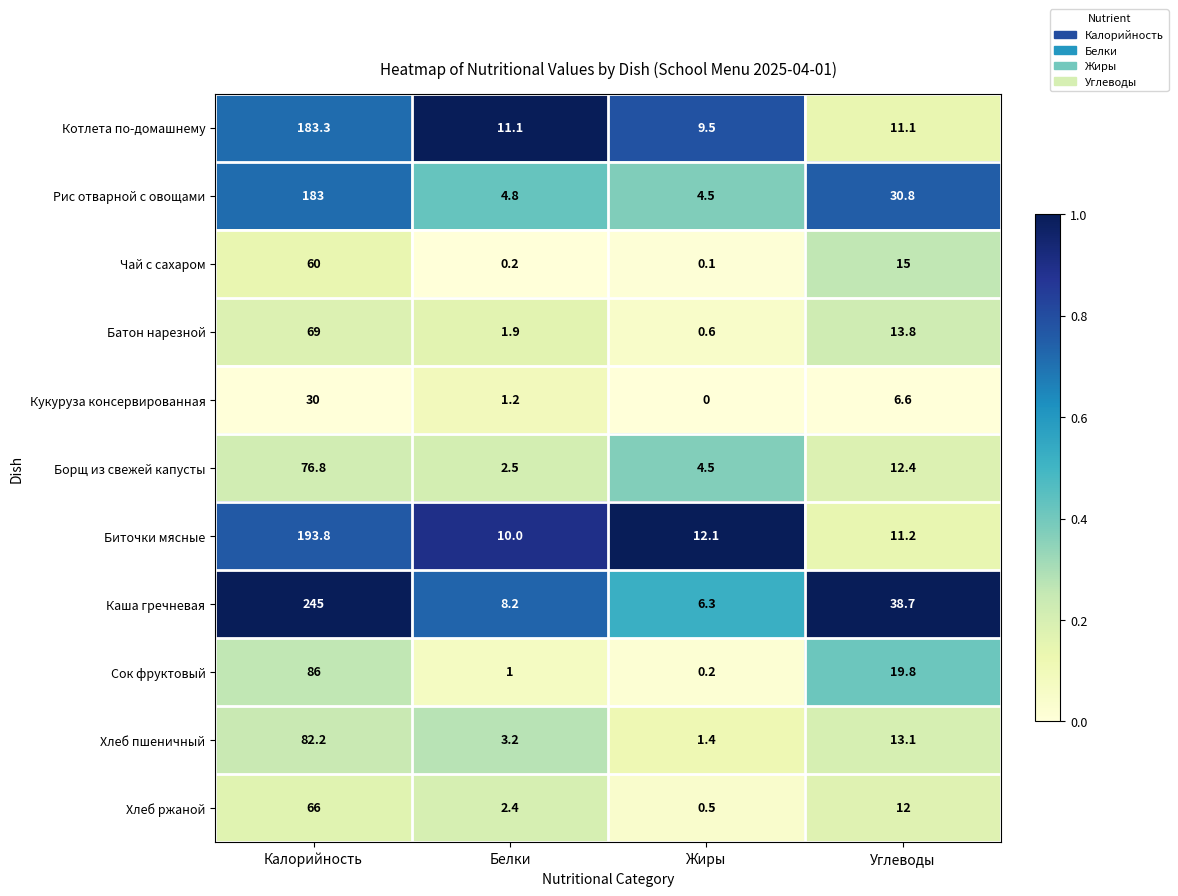

Which category has the highest value across all series?

Калорийность